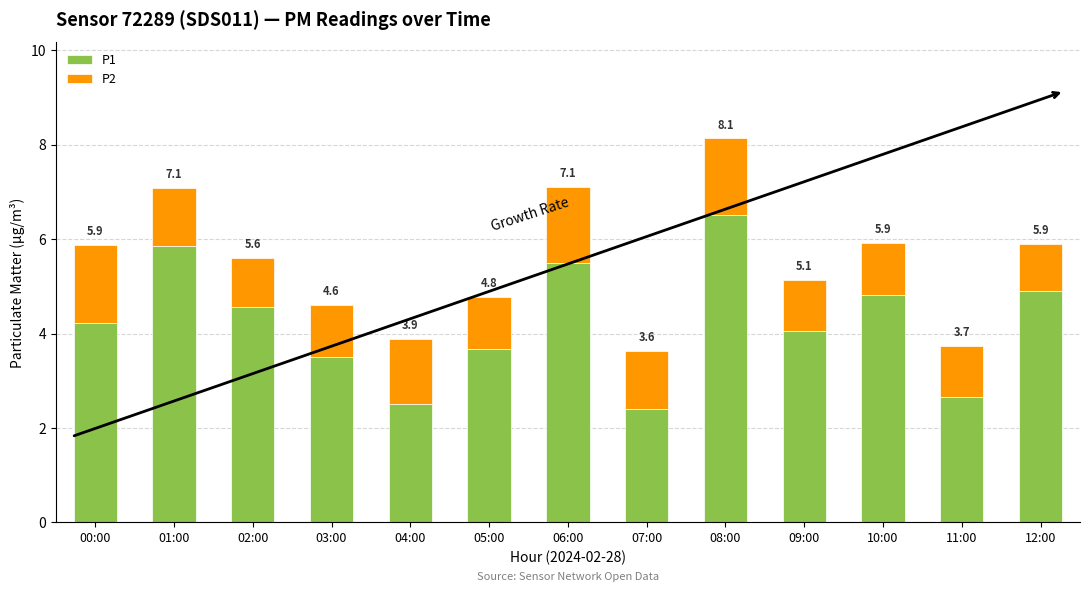

How many bars are there in total?

13